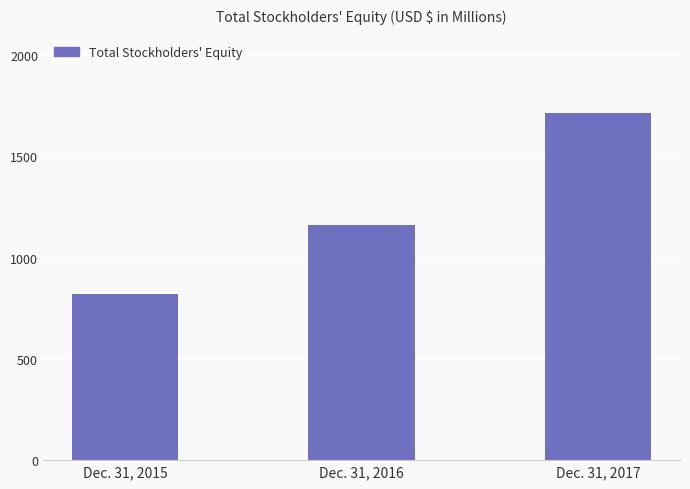

True or false: the data shows 521.4 at Dec. 31, 2017.

False